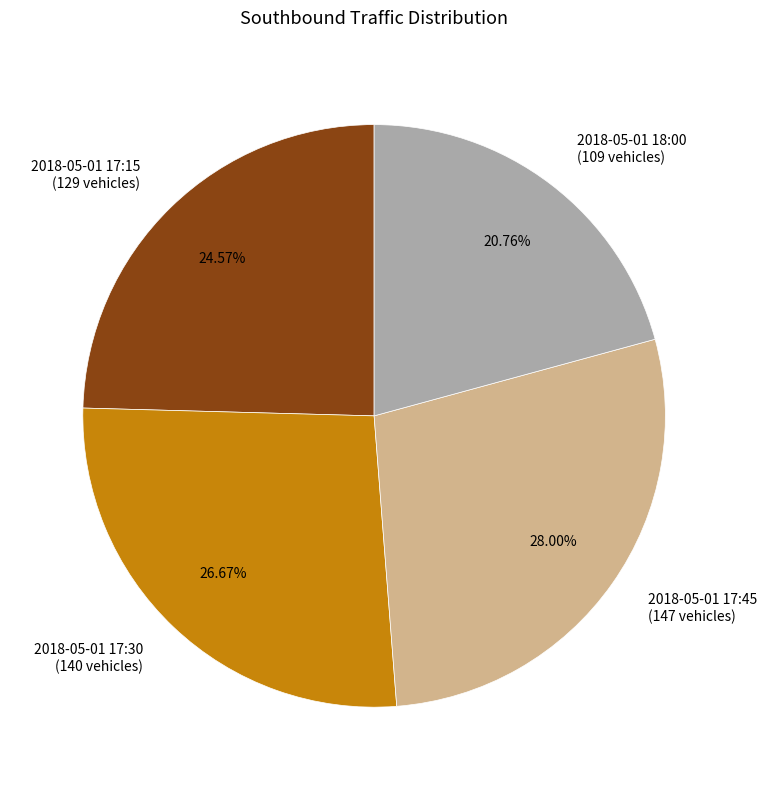

Is the sum of 2018-05-01 17:30 and 2018-05-01 17:45 greater than half?

Yes